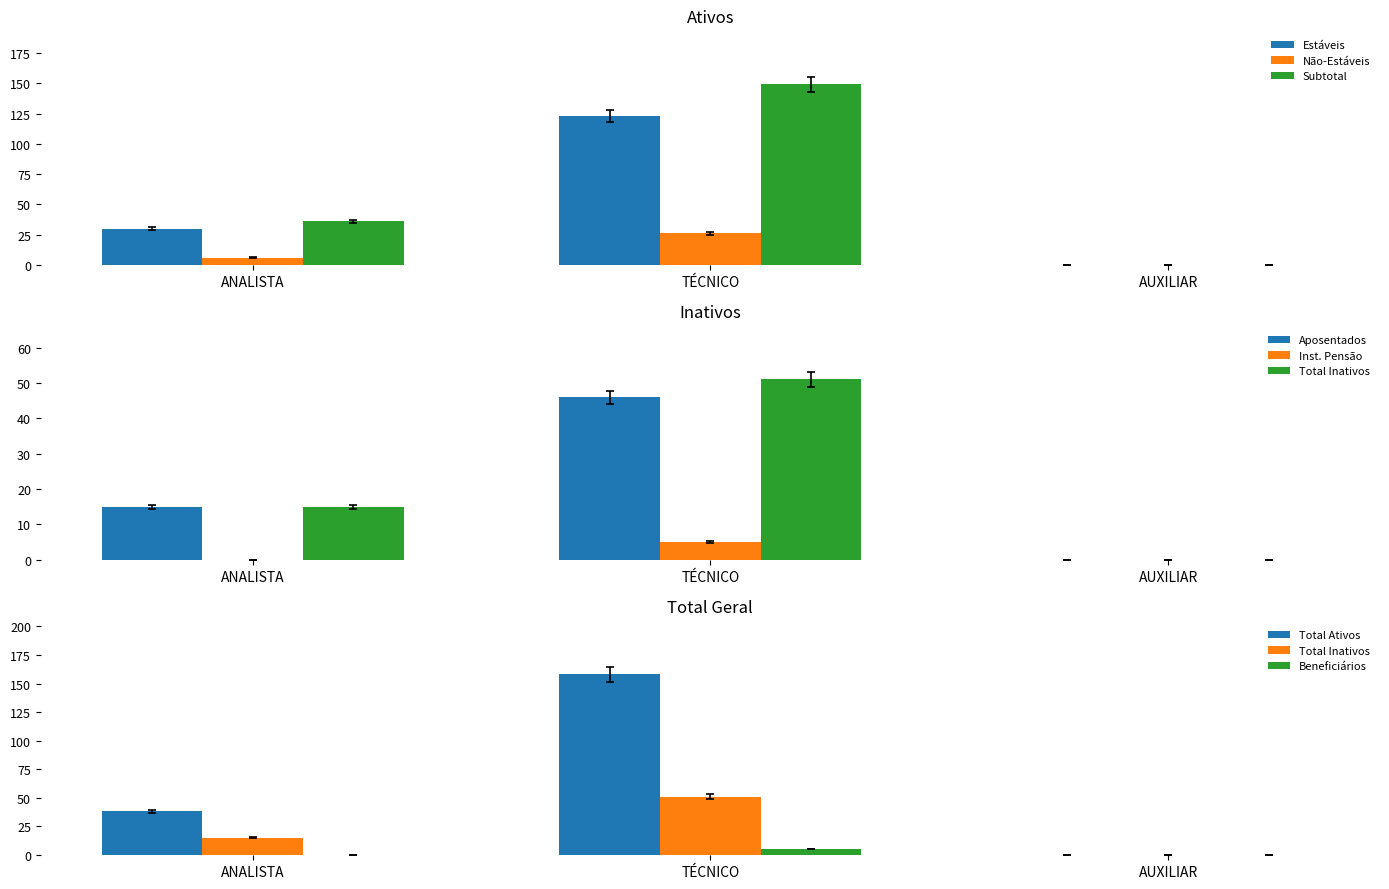

Where is Total Ativos nearest to the value 82?

ANALISTA